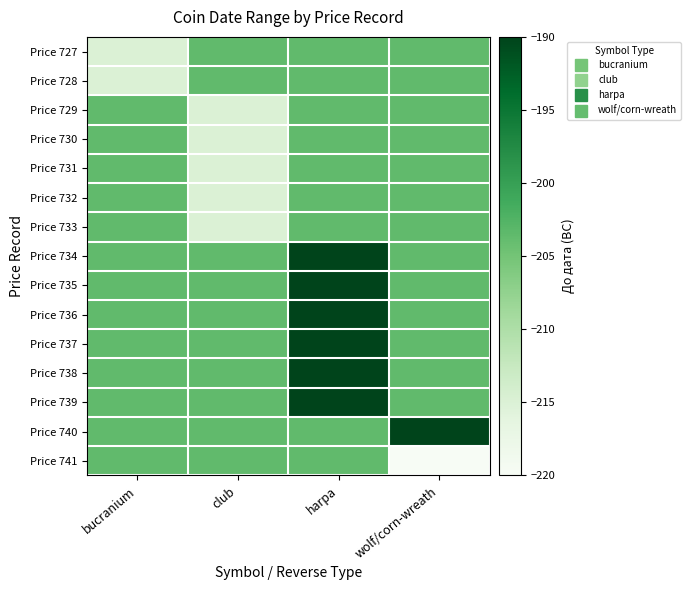

Between wolf/corn-wreath and harpa, which is larger?

wolf/corn-wreath